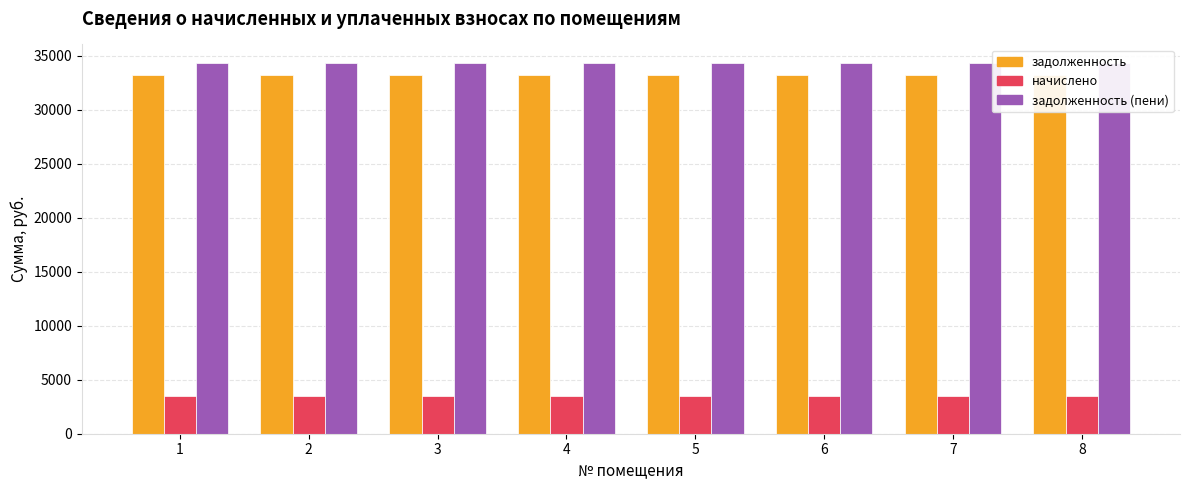

List the series in order of their peak value, highest first.

задолженность (пени), задолженность, начислено